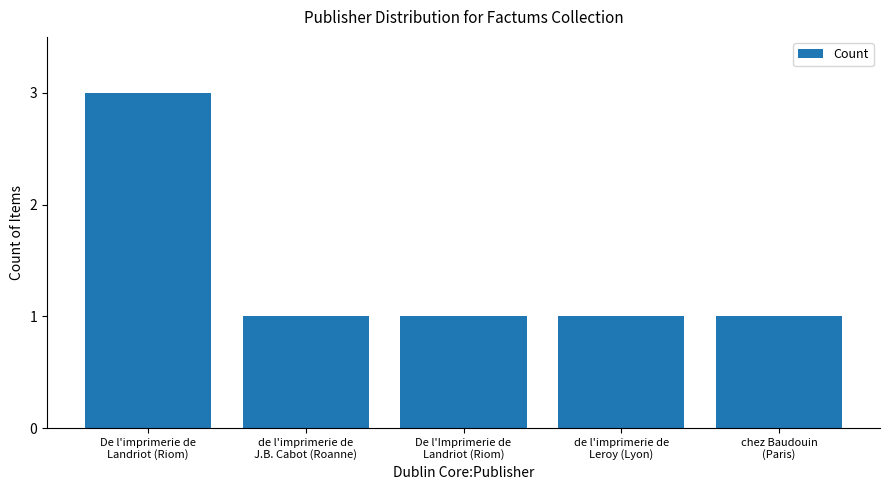

Reading left to right, list all the values displayed in this chart.

3	1	1	1	1